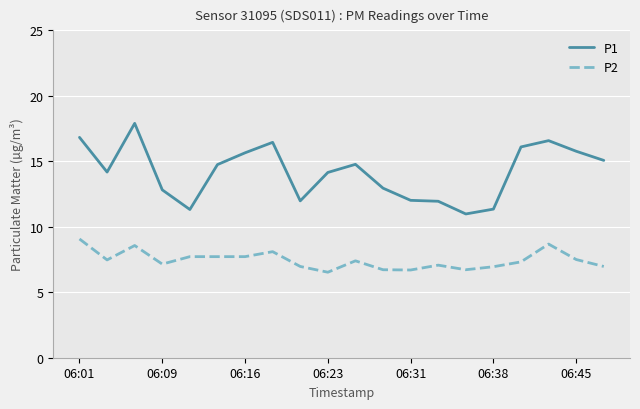

What is the highest value of the P1 series?

17.9